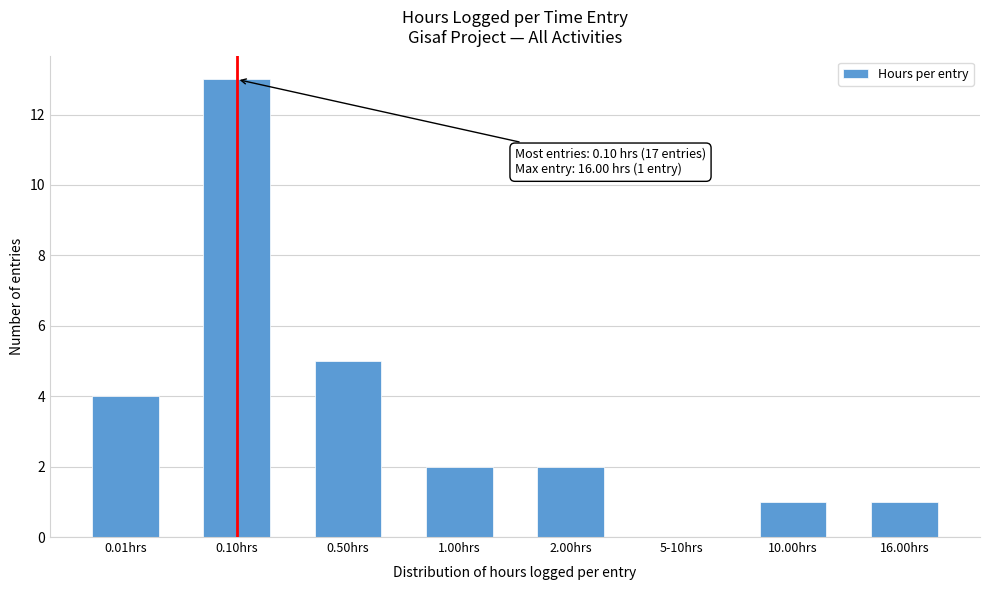

Reading right to left, list all the values displayed in this chart.

16.00hrs=1	10.00hrs=1	5-10hrs=0	2.00hrs=2	1.00hrs=2	0.50hrs=5	0.10hrs=13	0.01hrs=4